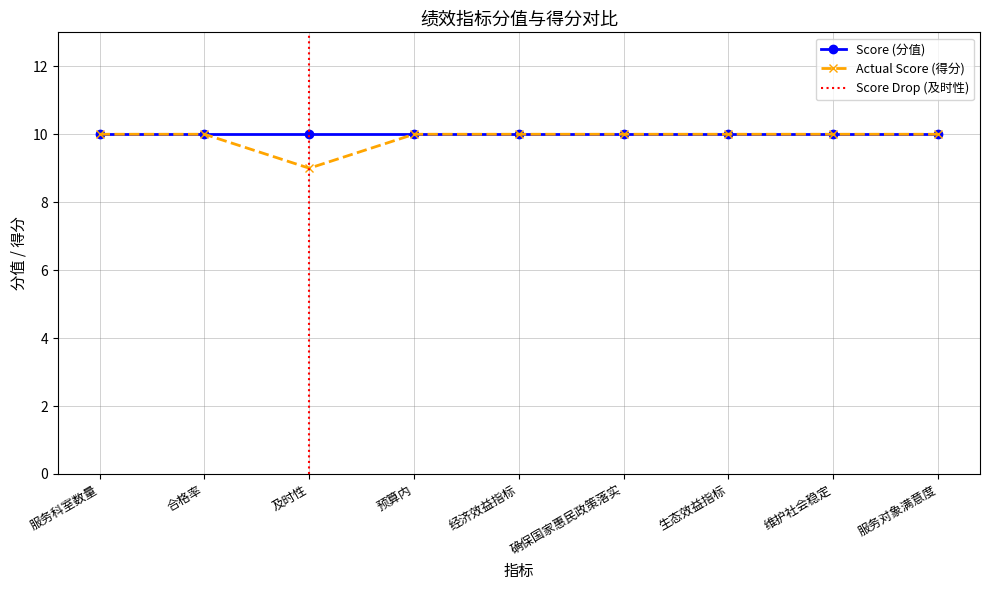

List the labels in order of value, smallest first.

及时性, 服务科室数量, 合格率, 预算内, 经济效益指标, 确保国家惠民政策落实, 生态效益指标, 维护社会稳定, 服务对象满意度